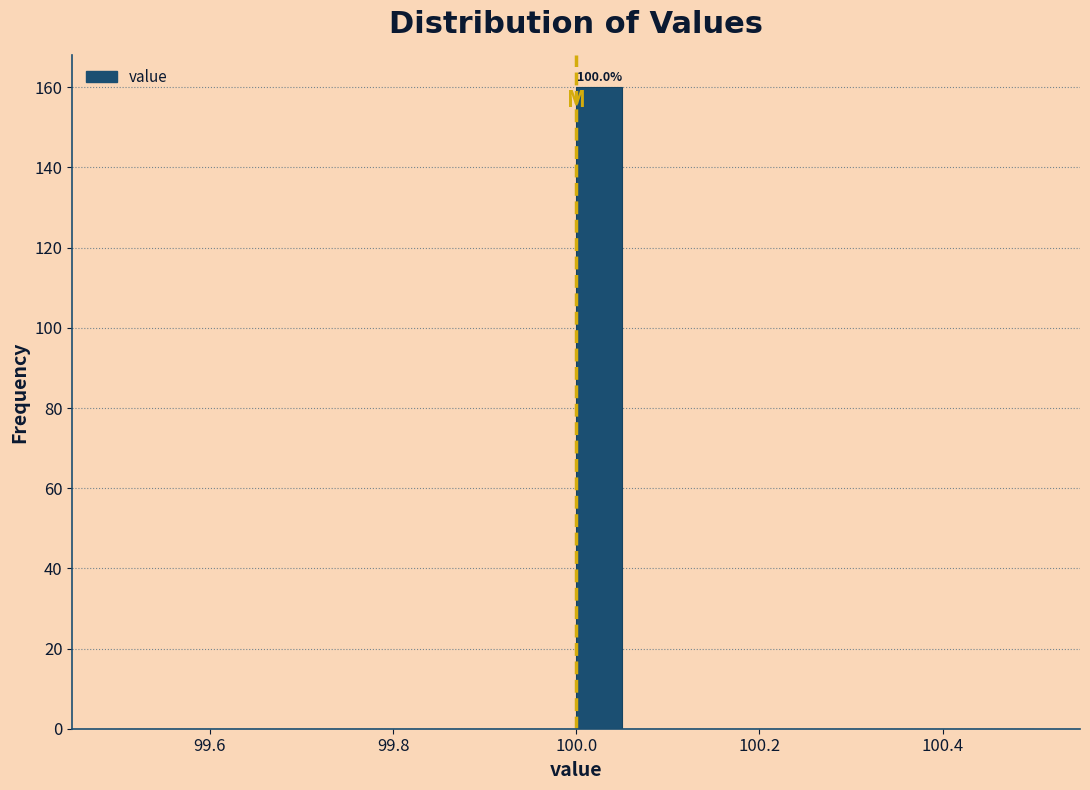

Read against the x-axis, roughly where is the centre of the tallest bar?

100.02